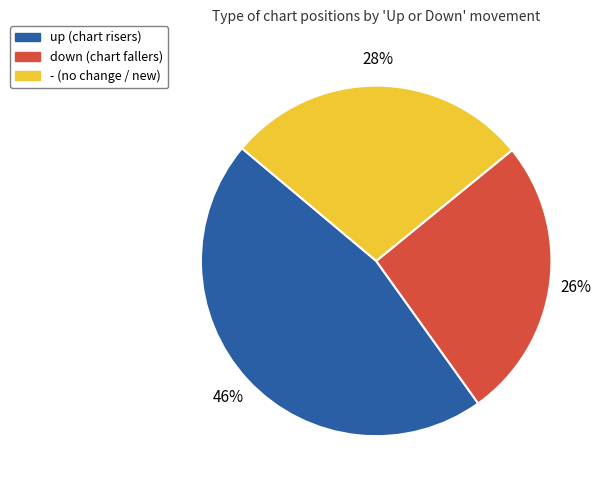

To the nearest percent, what percentage of the pie is -?

28%